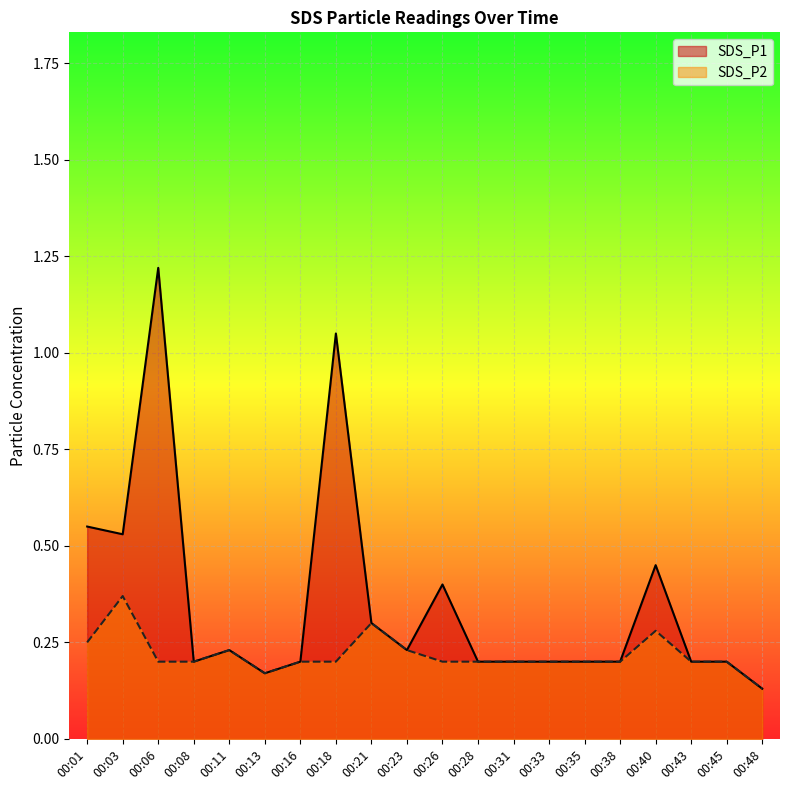

Read the SDS_P1 value at 00:26.

0.4